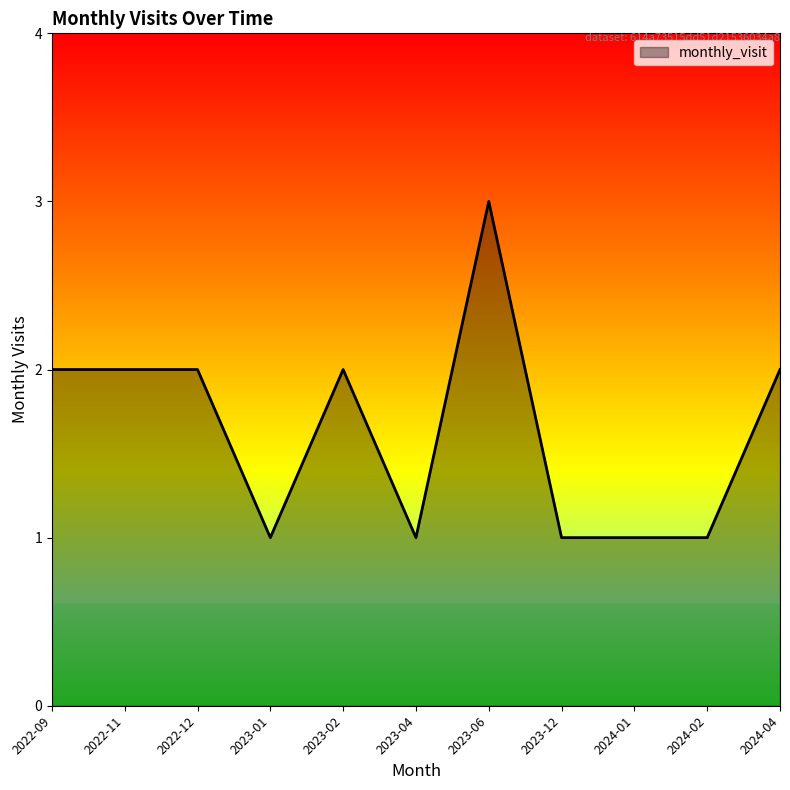

True or false: the data shows 1 at 2024-04.

False